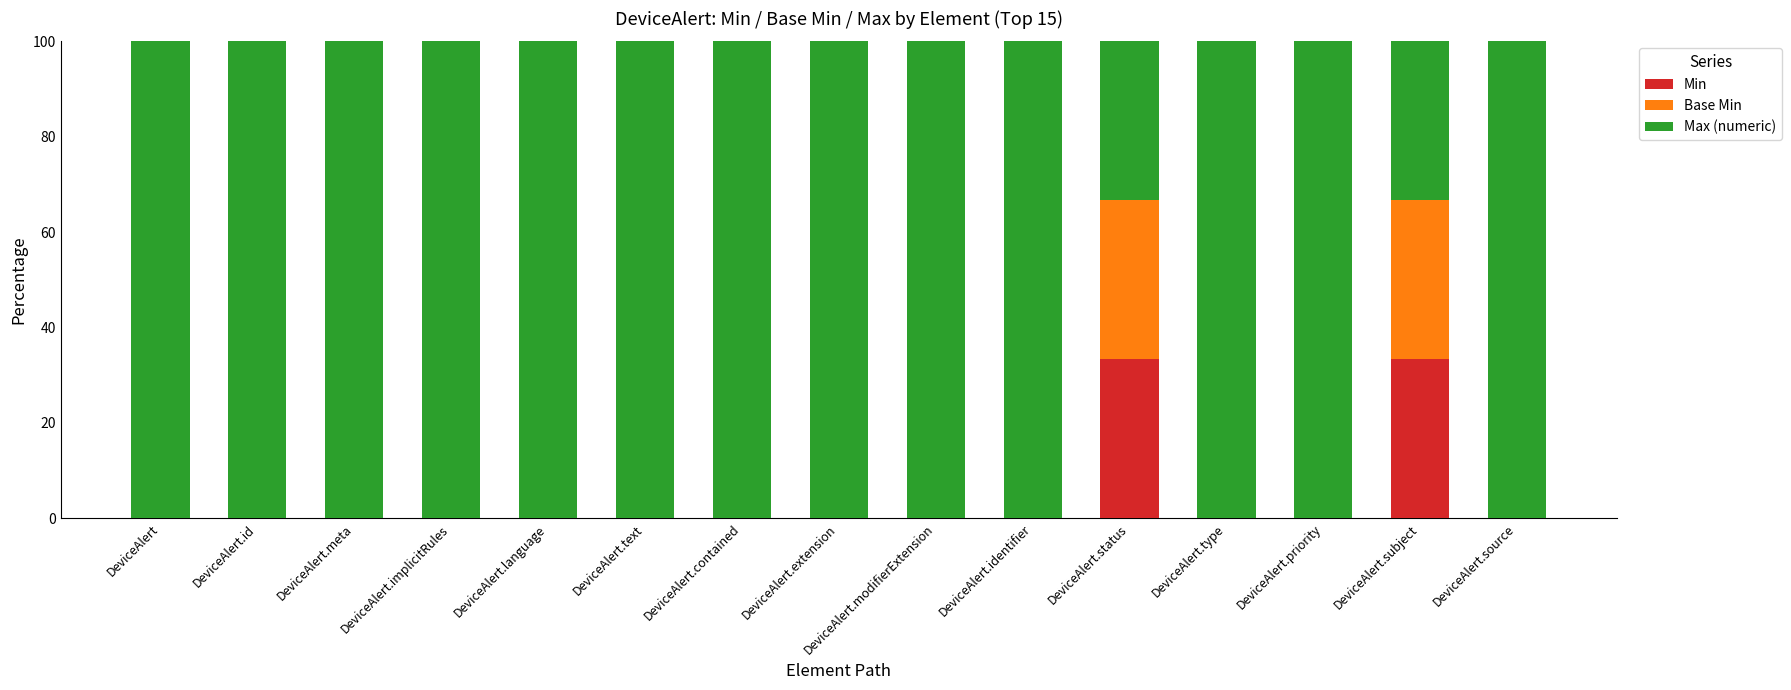

Is it true that Min equals -12.6 at DeviceAlert.text?

False